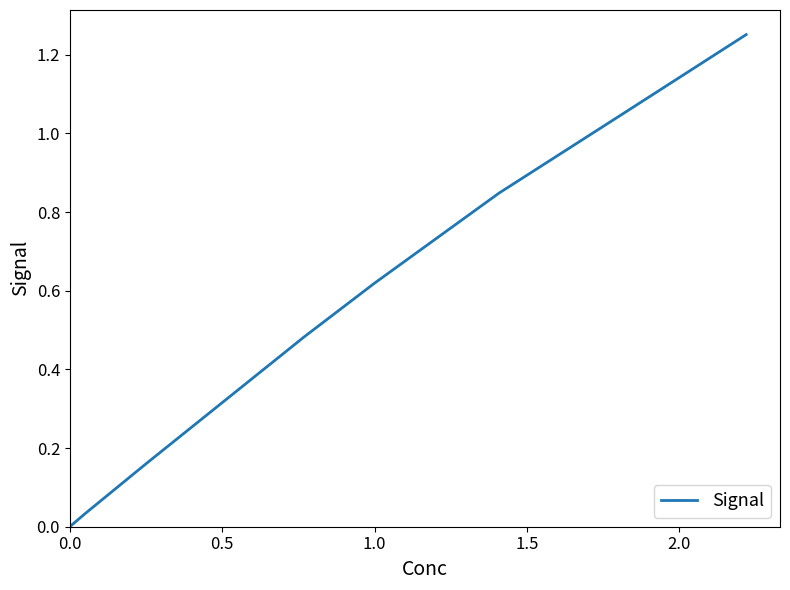

True or false: the data has more than 0 interior local peaks.

False